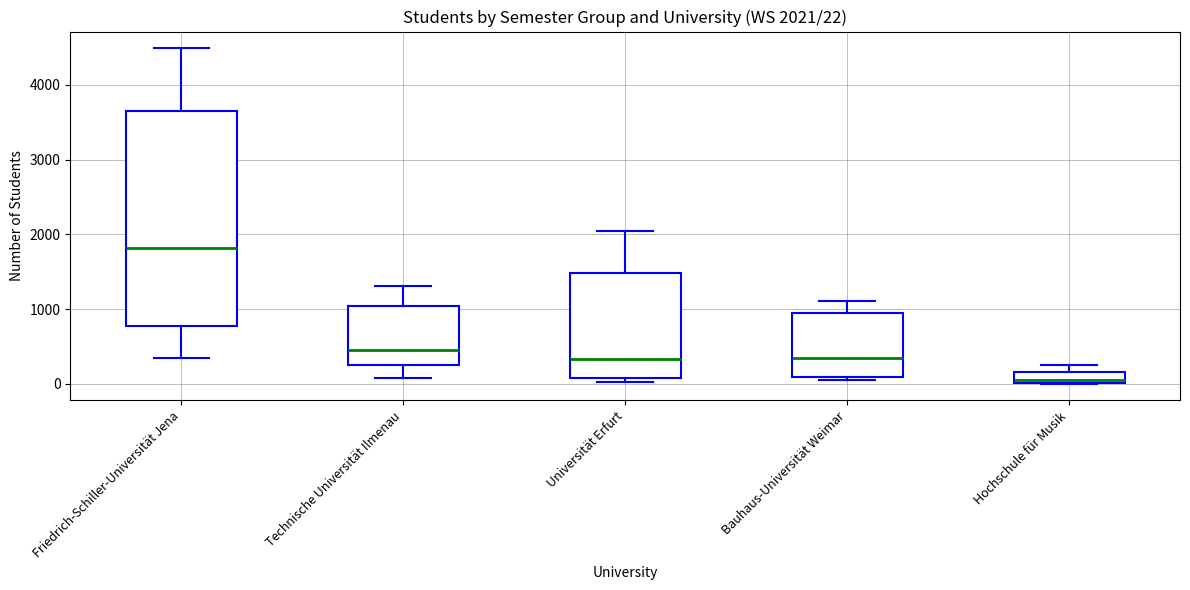

Which box has the lowest median line?

Hochschule für Musik